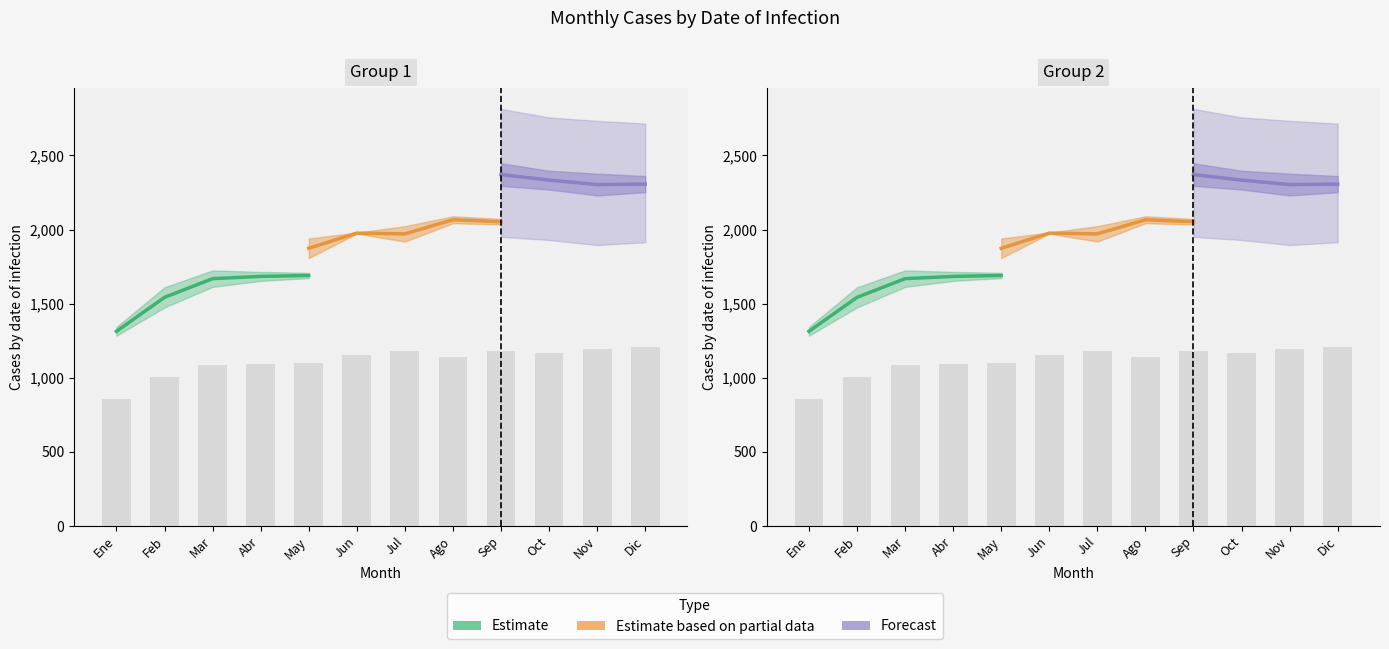

What is the sum of all Estimate values?

7898.1